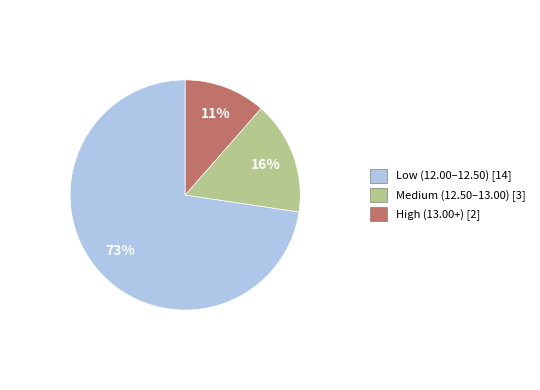

Is there any slice that represents more than half of the pie?

Yes